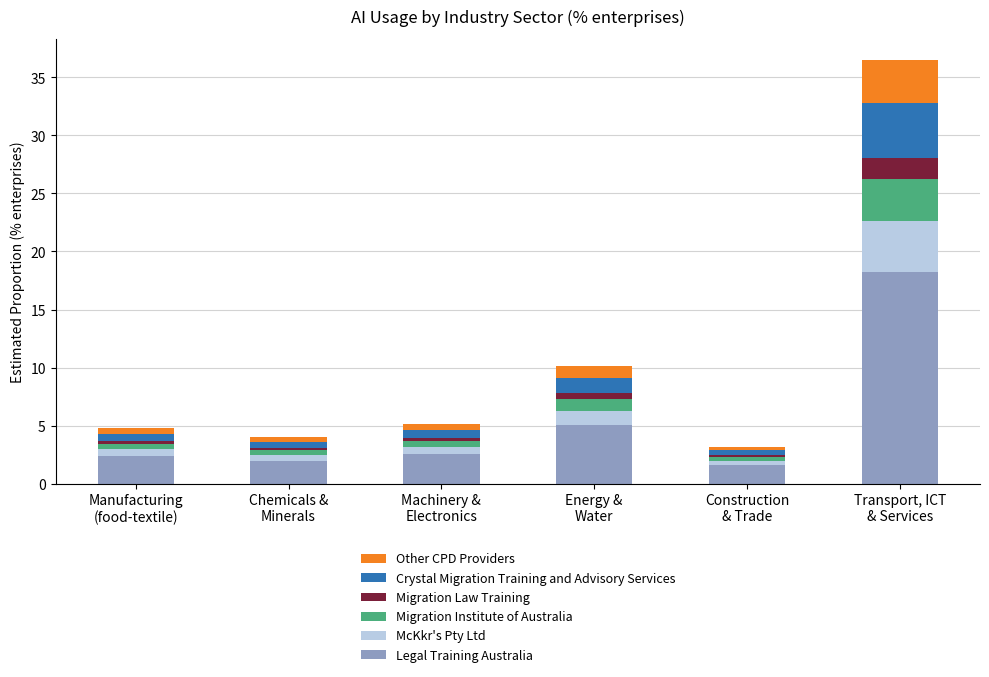

What is the lowest value of the Legal Training Australia series?

1.6